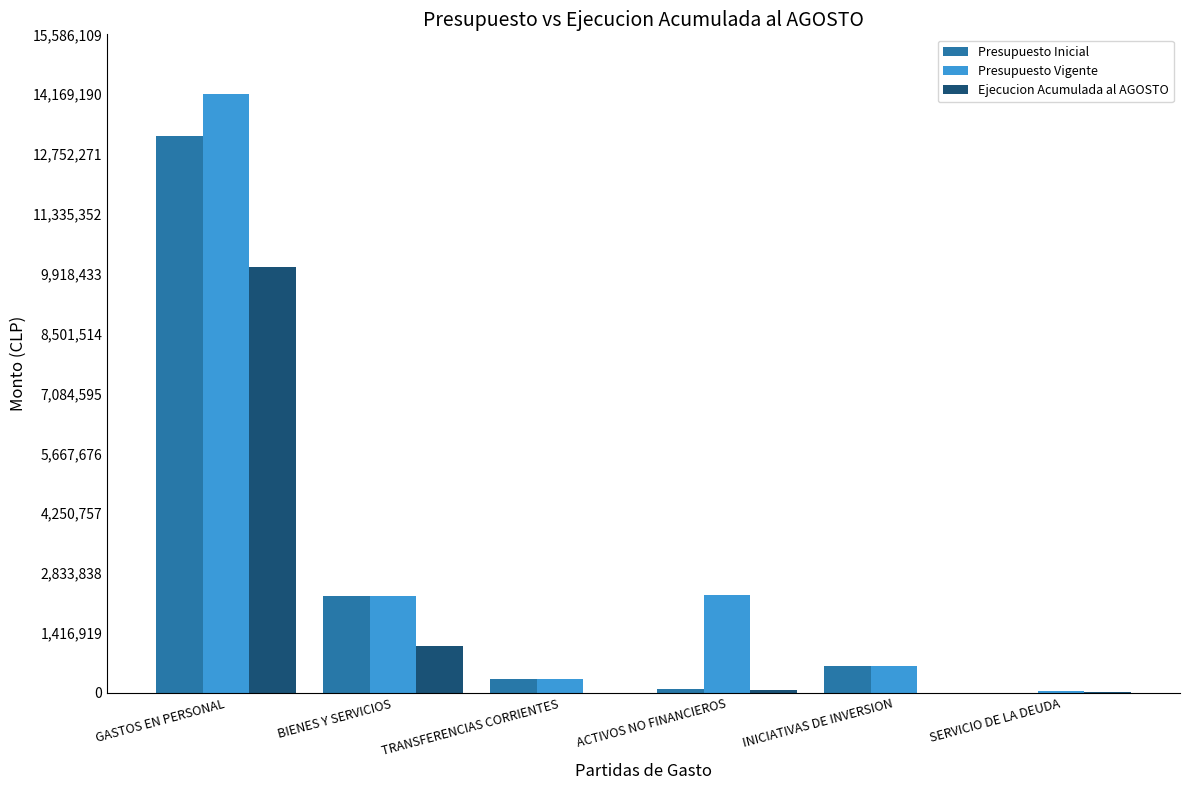

What is the highest value of the Ejecucion Acumulada al AGOSTO series?

10071747